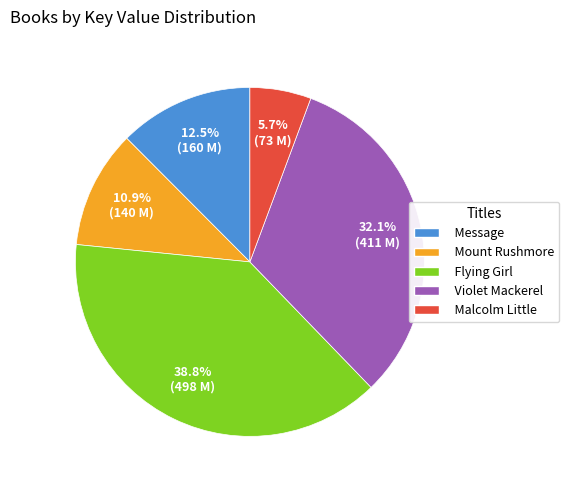

Between Flying Girl and Mount Rushmore, which is larger?

Flying Girl